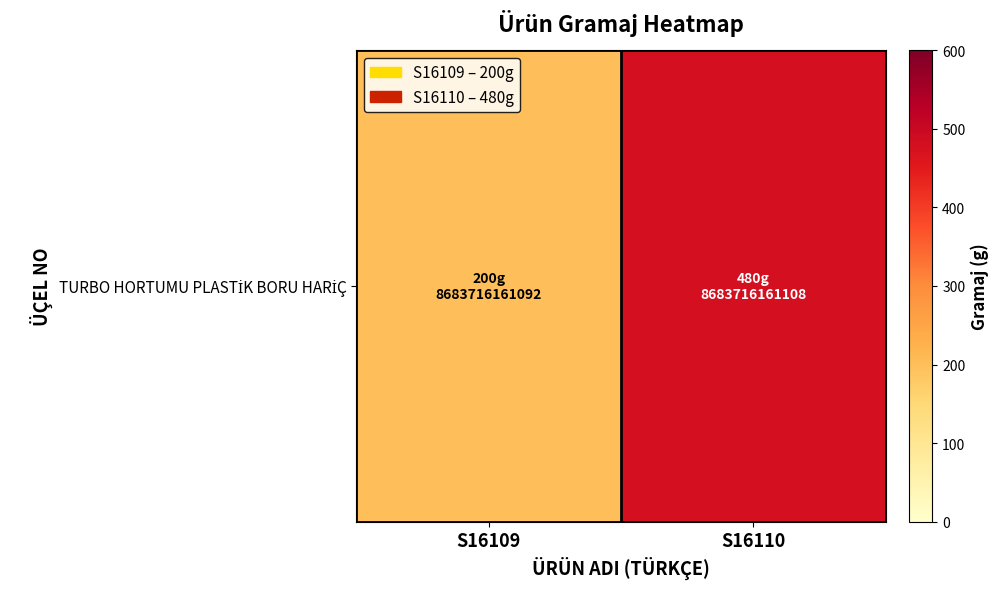

Which category has the lowest value across all series?

S16109